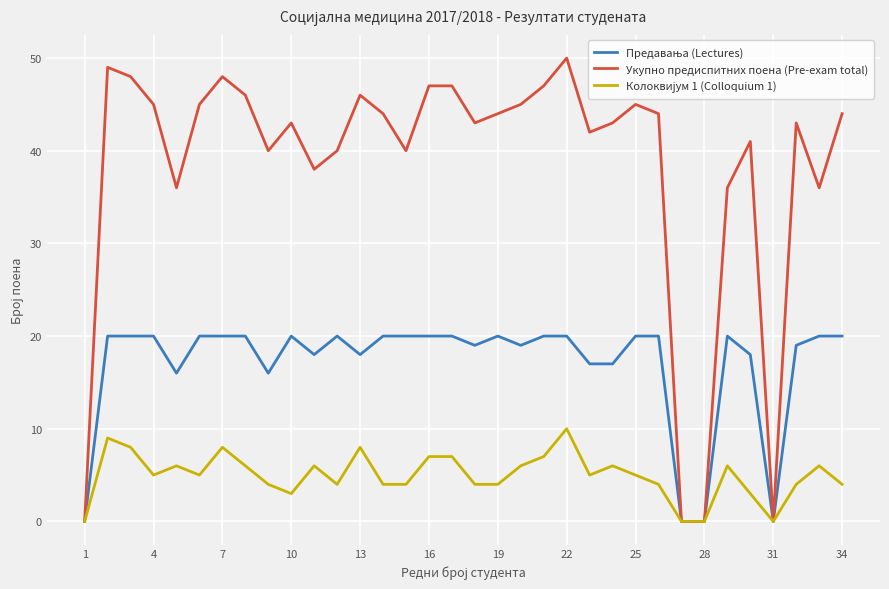

Which series has the largest range (max minus min)?

Укупно предиспитних поена (Pre-exam total)